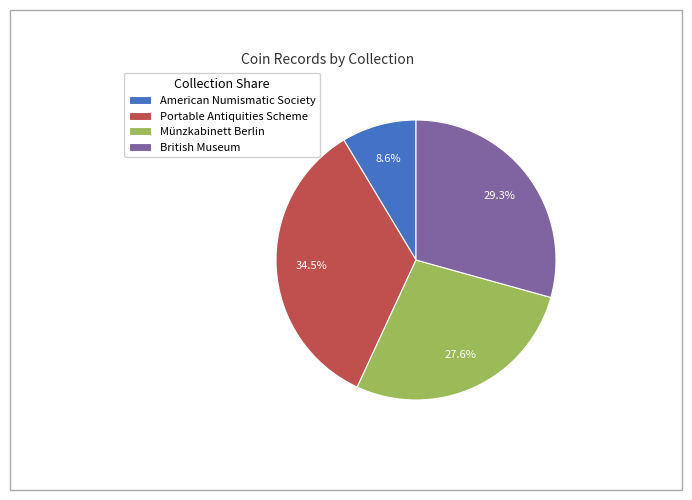

Do Münzkabinett Berlin and American Numismatic Society together represent more than half of the pie?

No